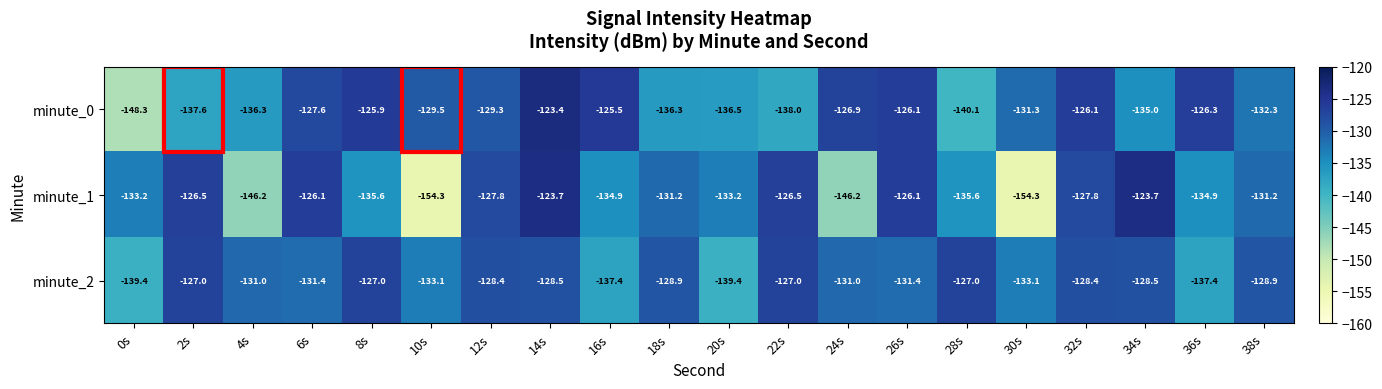

Where does the minute_0 series first go above -129?

6s